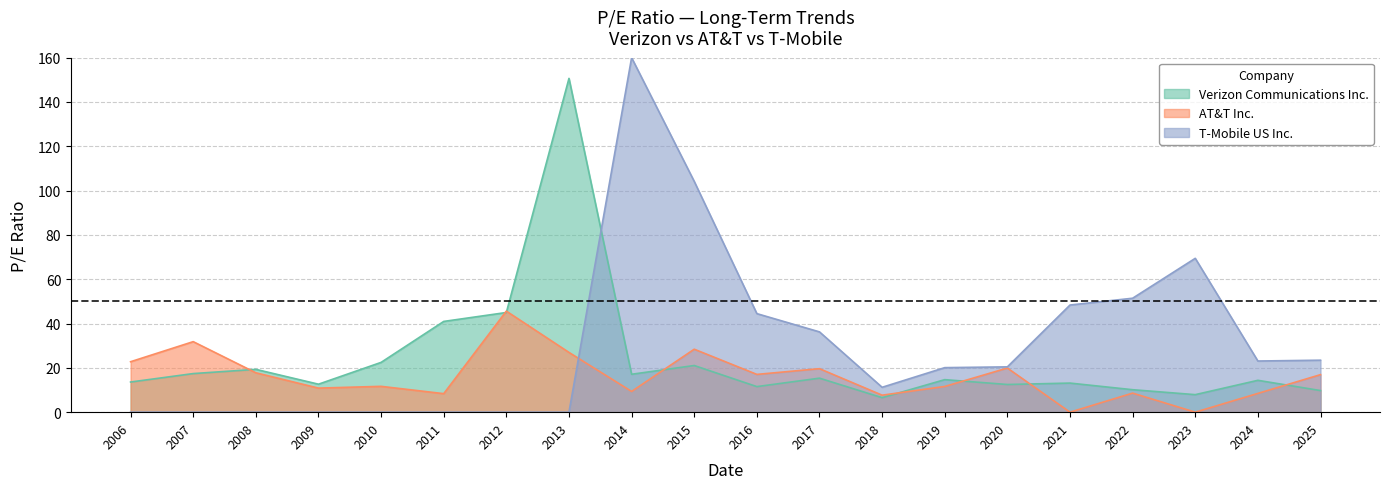

Rank the series at 2014 from lowest to highest value.

AT&T Inc., Verizon Communications Inc.